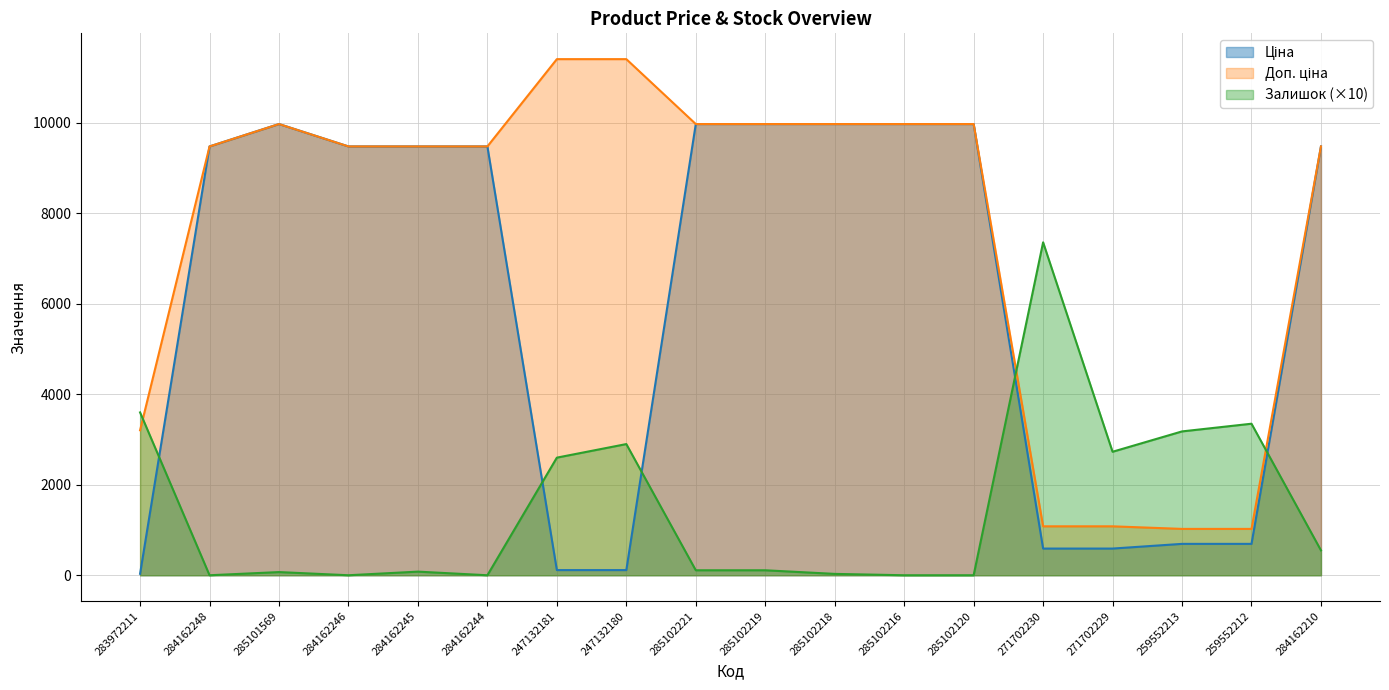

How many distinct data groups are displayed?

3